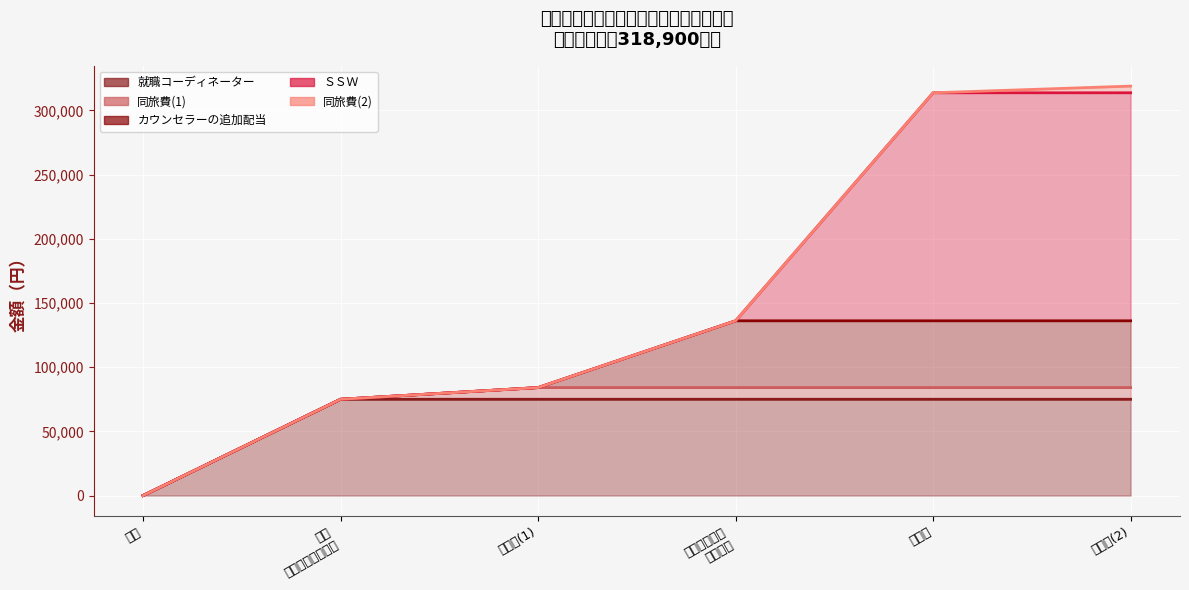

What position from the left is 同旅費(1)?

3